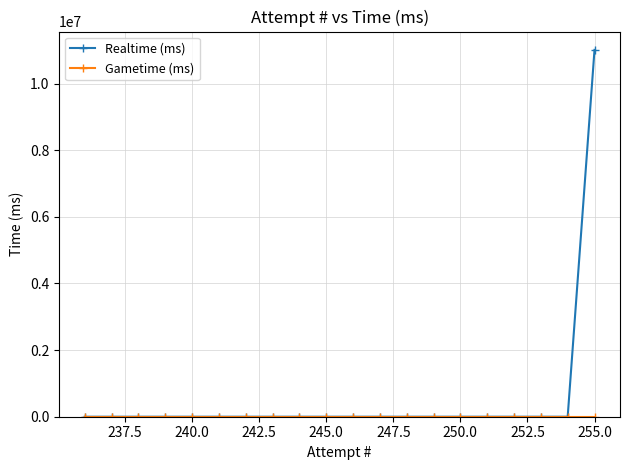

Rank the series by their maximum value, from highest to lowest.

Realtime (ms), Gametime (ms)